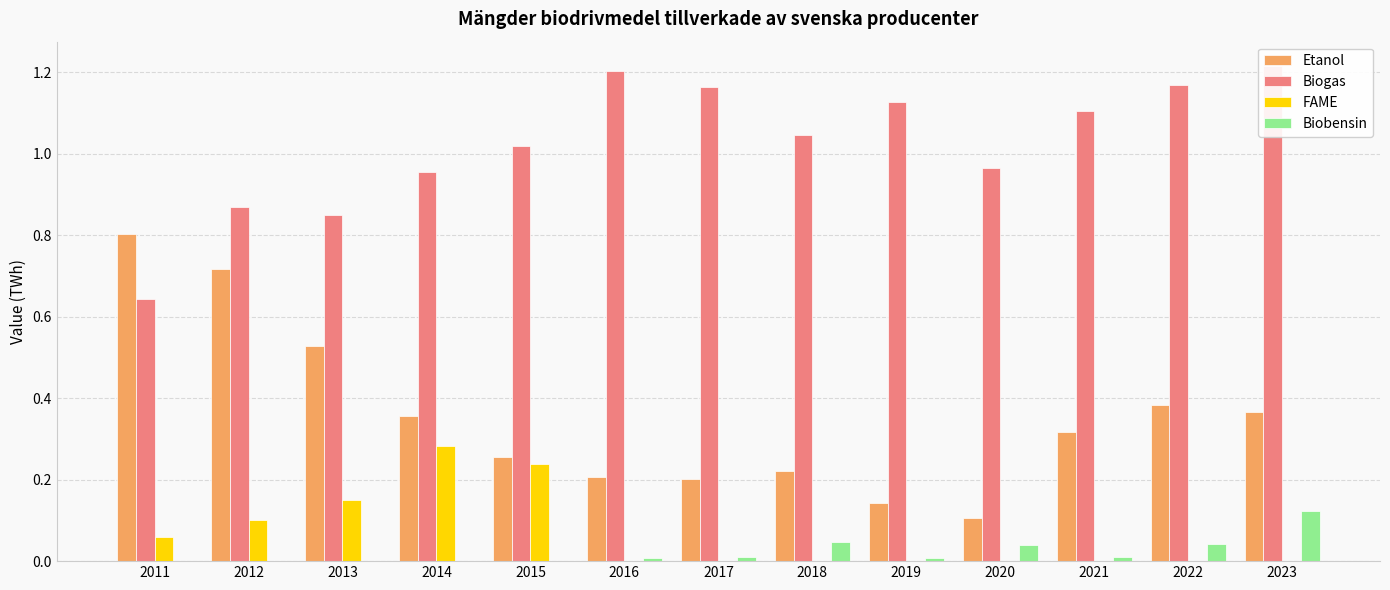

At 2021, list the series in order from smallest to largest.

FAME, Biobensin, Etanol, Biogas